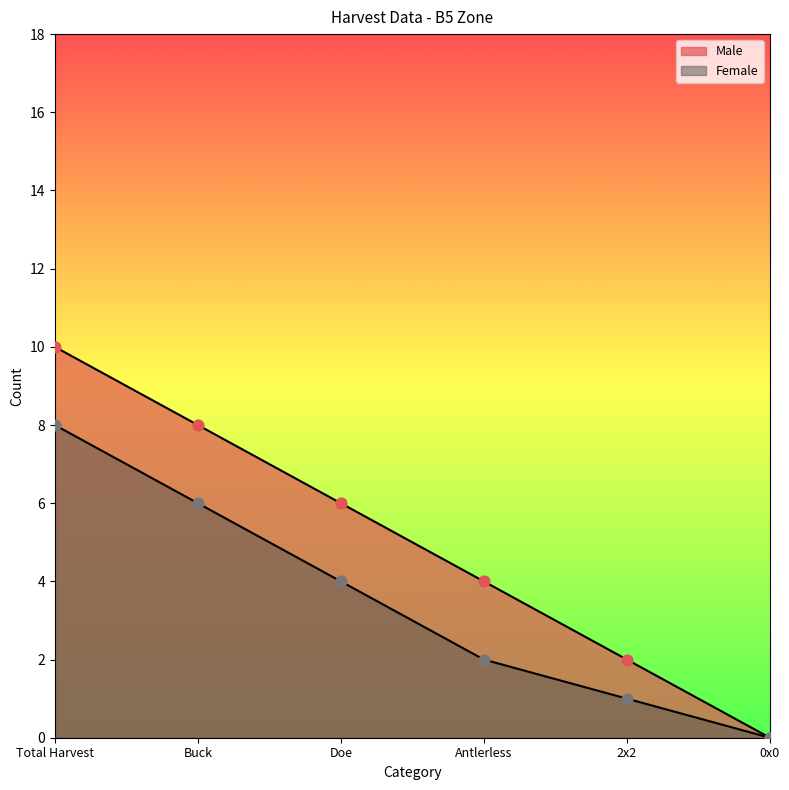

At which category is the sum across all series the highest?

Total Harvest